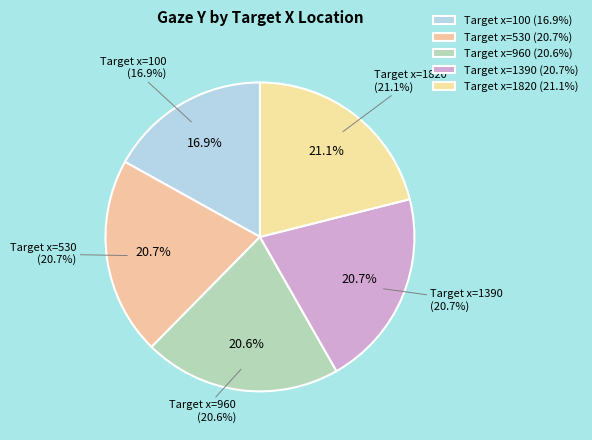

Is Target x=960 the majority of the pie?

No